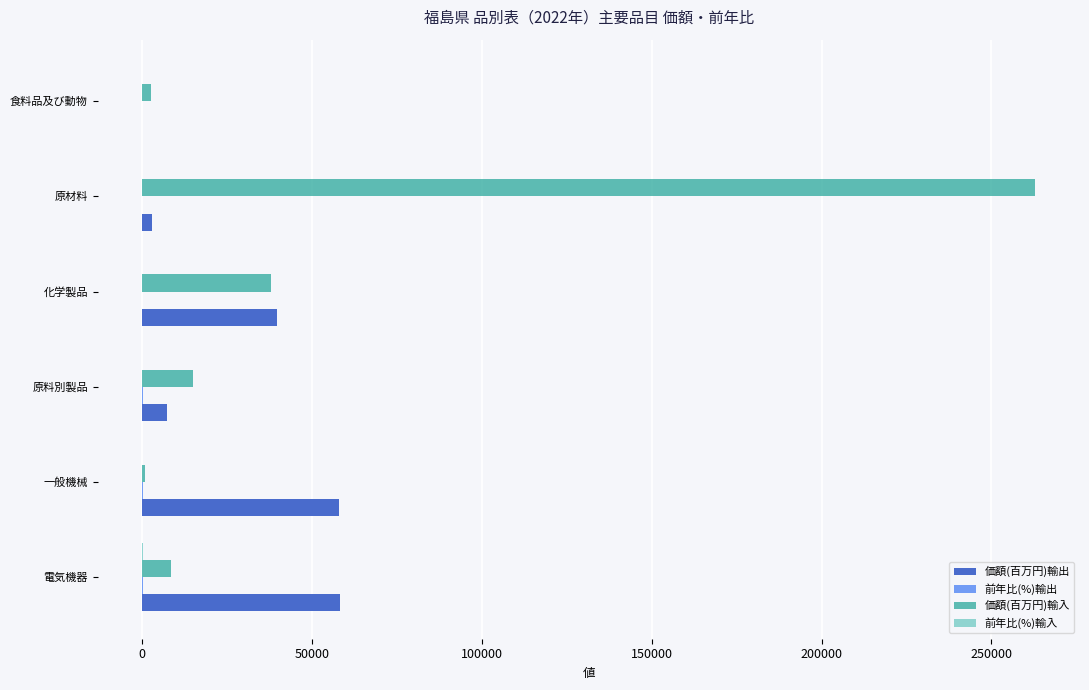

Which series has the largest total across all categories?

価額(百万円)輸入